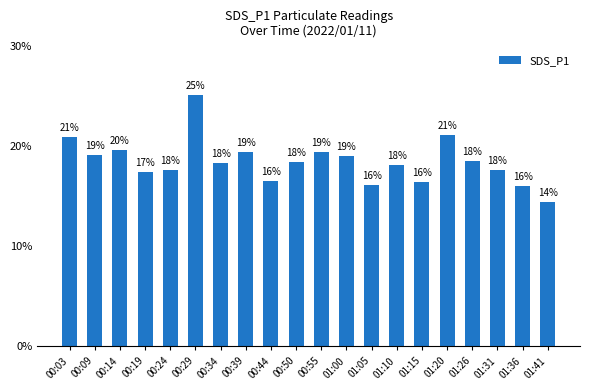

What is the ratio of the value at 00:03 to the value at 01:20?

1.0